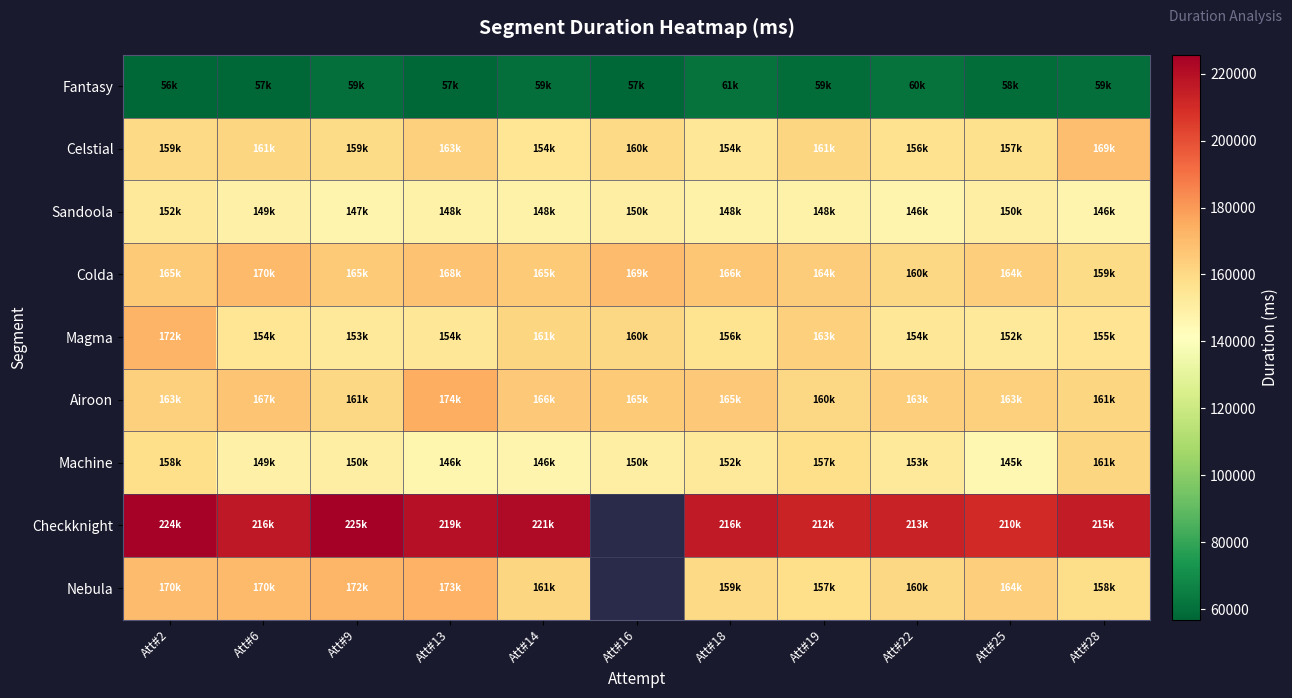

The value of Fantasy at Att#9 is 12439.1. True or false?

False